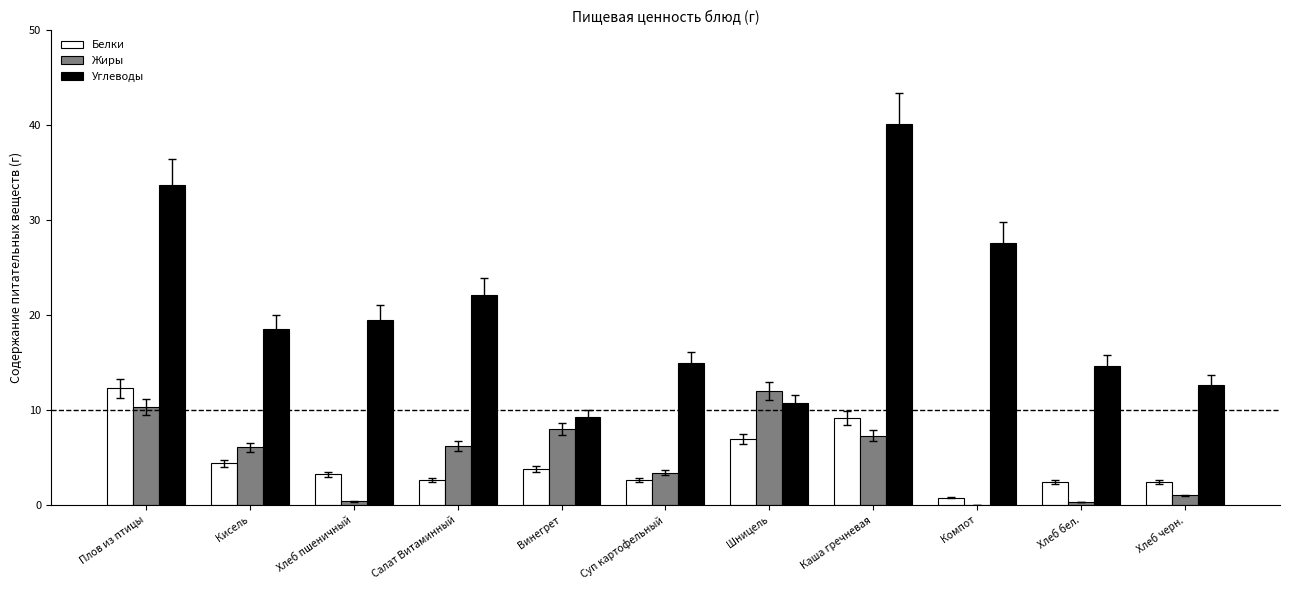

Which category has the highest value in the Жиры series?

Шницель